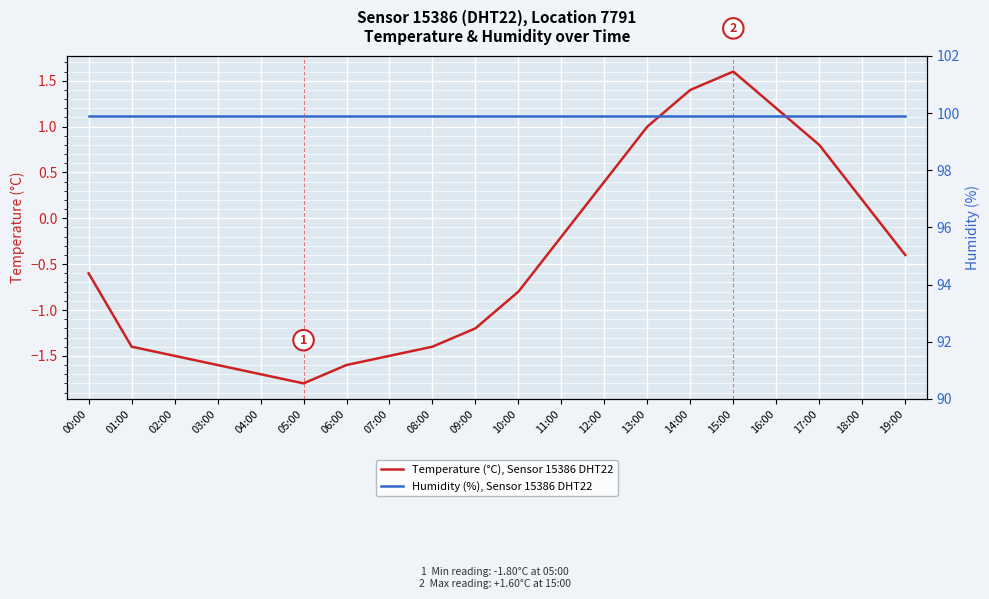

Between 09:00 and 15:00, which series saw the biggest shift?

Temperature (°C), Sensor 15386 DHT22